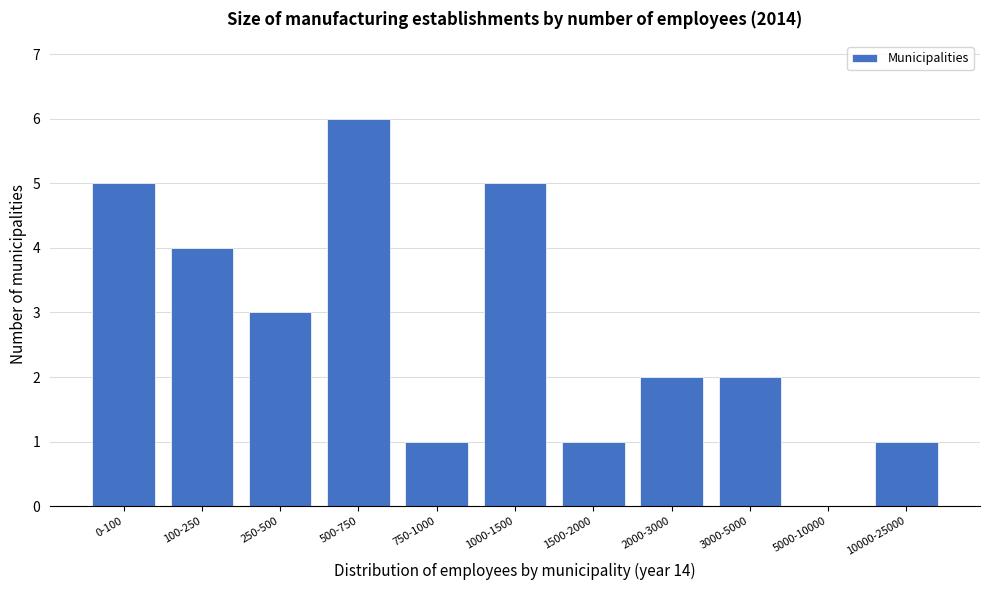

Reading right to left, list all the values displayed in this chart.

10000-25000=1	5000-10000=0	3000-5000=2	2000-3000=2	1500-2000=1	1000-1500=5	750-1000=1	500-750=6	250-500=3	100-250=4	0-100=5